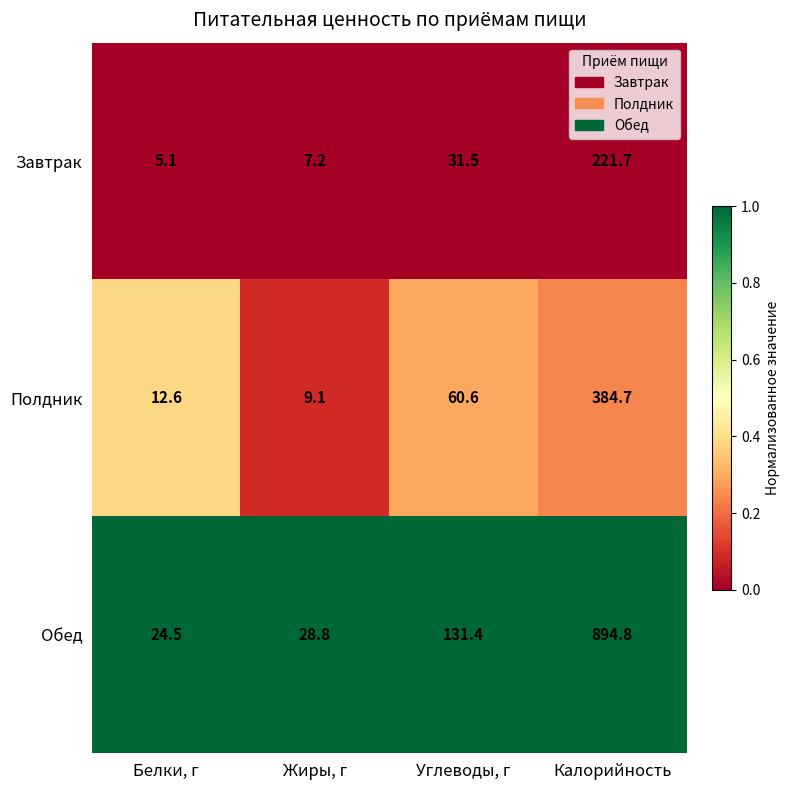

The Обед series shows 24.5 at Белки, г. True or false?

True